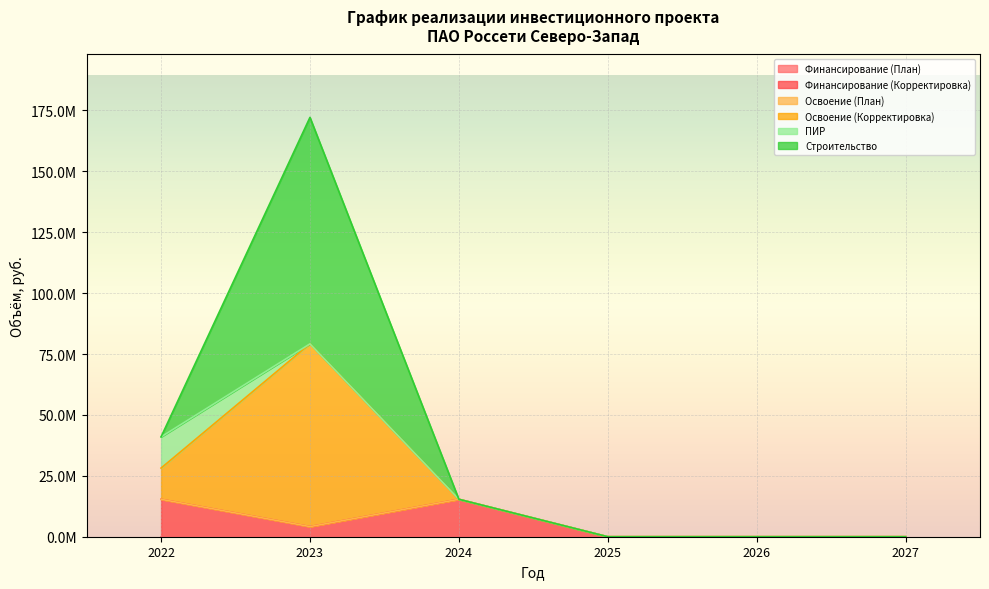

At which label is Финансирование (Корректировка) closest to 7683581?

2023